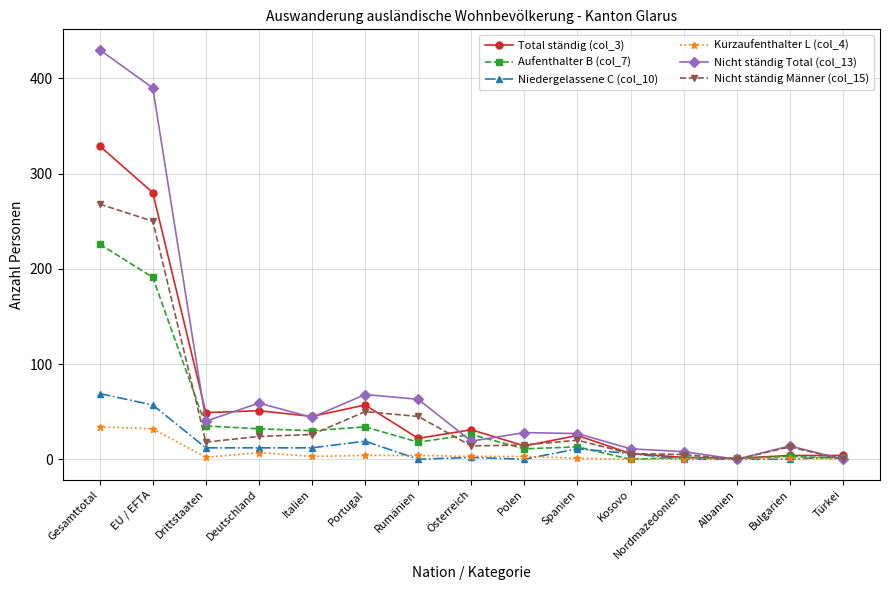

True or false: Aufenthalter B (col_7) and Nicht ständig Männer (col_15) intersect in this chart.

True